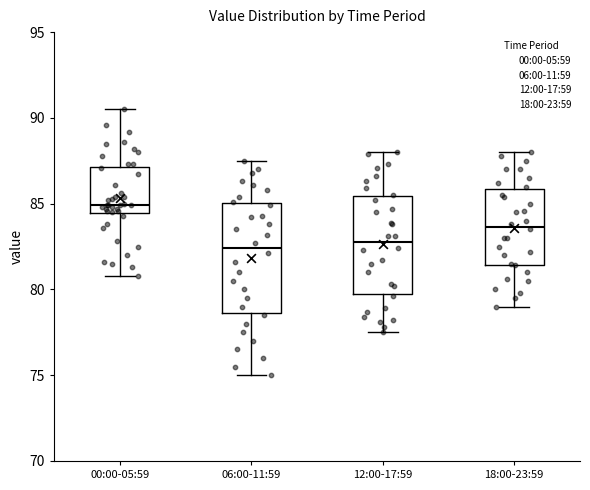

Reading left to right, read every box against the y-axis: the position of its median line, the range the box covers, and the ends of its whiskers. The values are not printed on the chart, so give them approximately, as read against the axis.

00:00-05:59: median 85.0, box 84.5 to 87.0, whiskers 81.0 to 90.5
06:00-11:59: median 82.5, box 78.5 to 85.0, whiskers 75.0 to 87.5
12:00-17:59: median 83.0, box 80.0 to 85.5, whiskers 77.5 to 88.0
18:00-23:59: median 83.5, box 81.5 to 86.0, whiskers 79.0 to 88.0